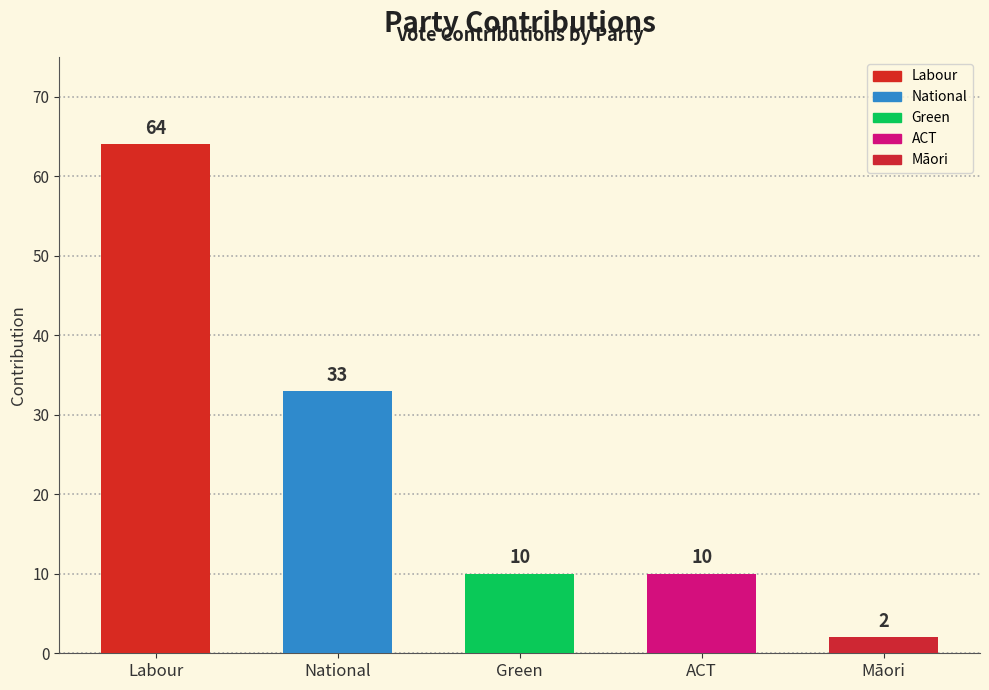

What is the sum of all values?

119